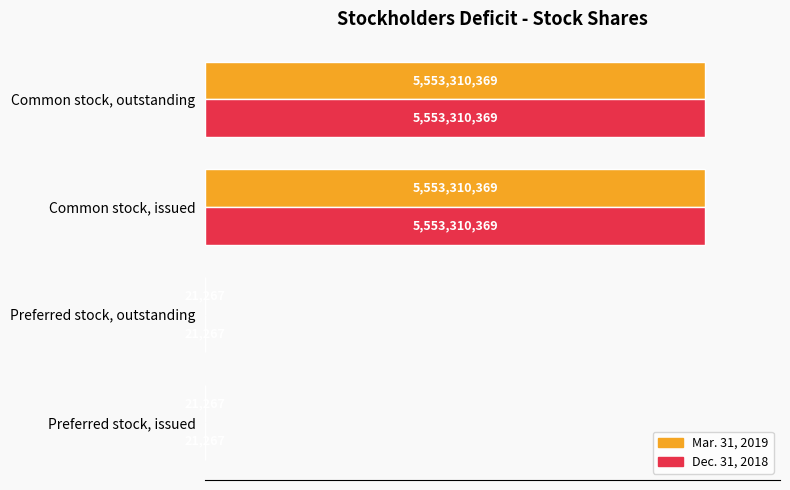

What are all the series names shown in the legend?

Mar. 31, 2019, Dec. 31, 2018